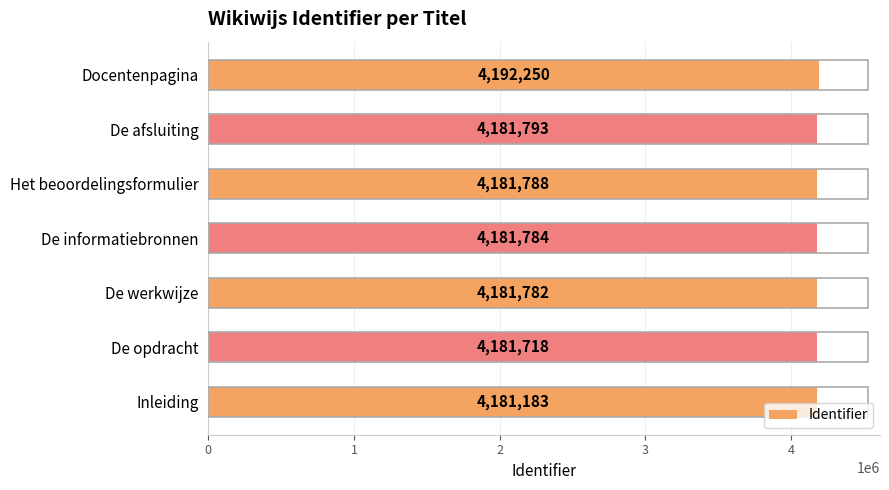

Where is the data nearest to the value 4186716?

De afsluiting